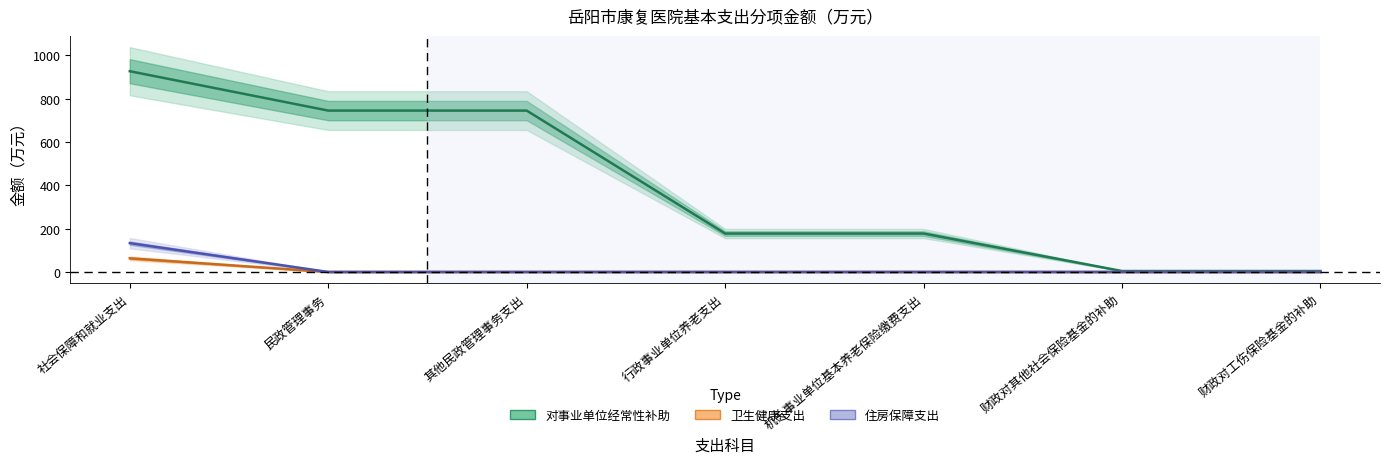

What is the label of the 4th point from the right?

行政事业单位养老支出